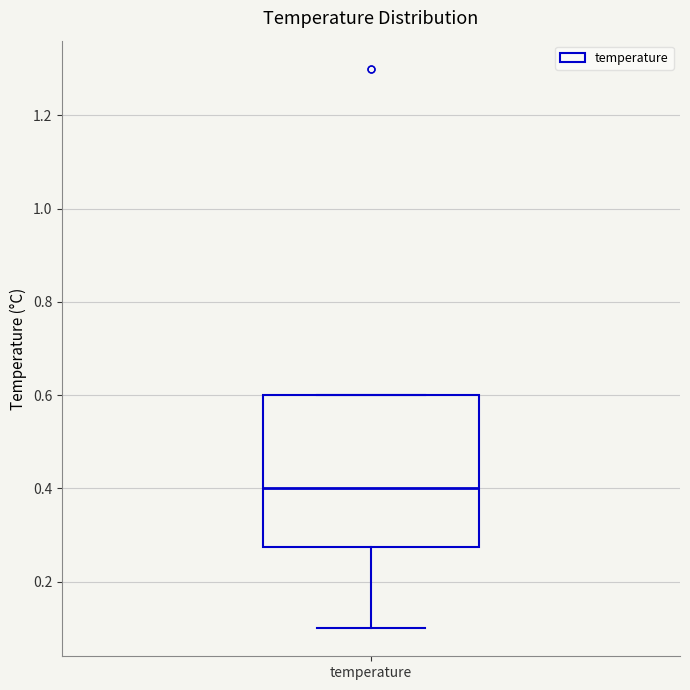

Transcribe this box plot: give where the median line is, the range the box spans, and where the two whiskers end, as read against the y-axis. The values are not printed on the chart, so give them approximately, as read against the axis.

median 0.40, box 0.28 to 0.60, whiskers 0.10 to 0.60